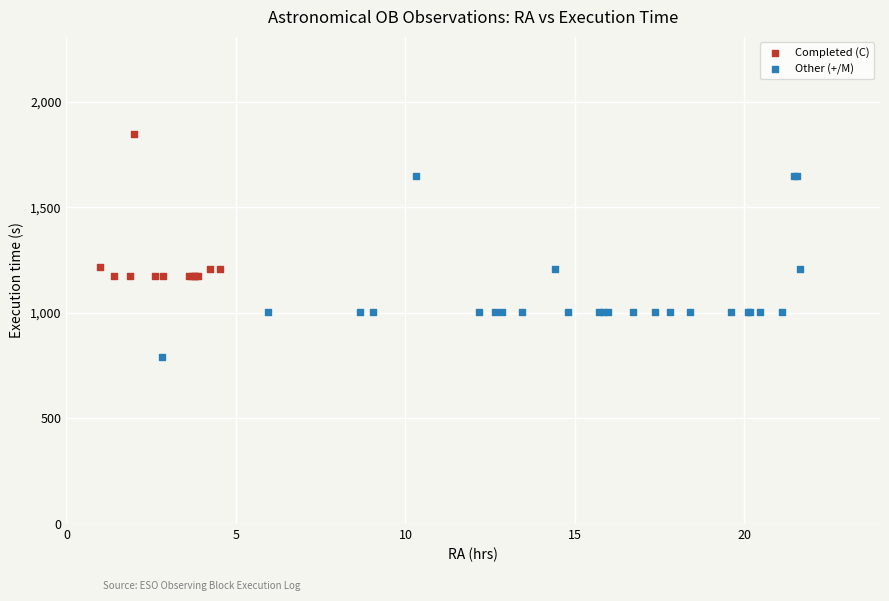

Which series reaches the minimum Y coordinate?

Other (+/M)